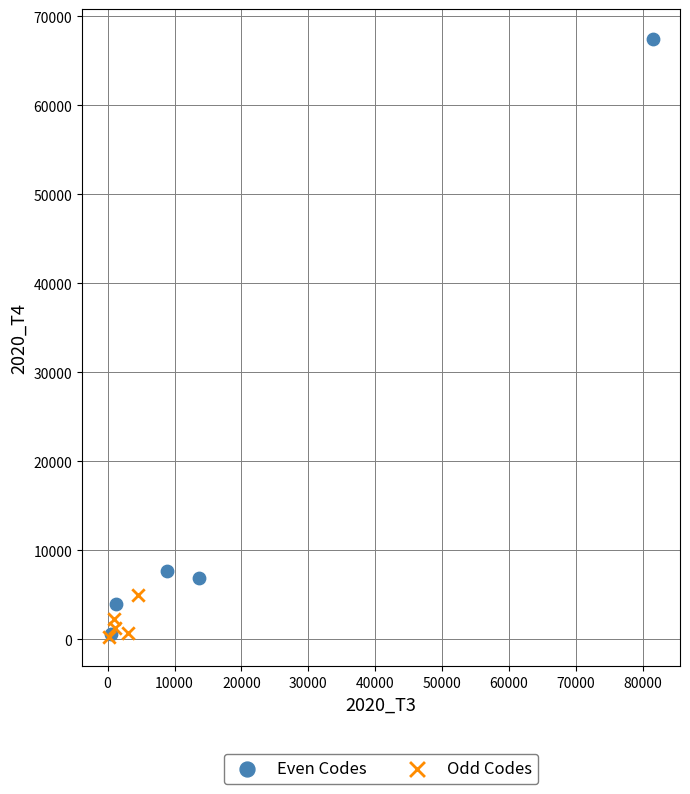

Which series has the widest spread of Y values?

Even Codes